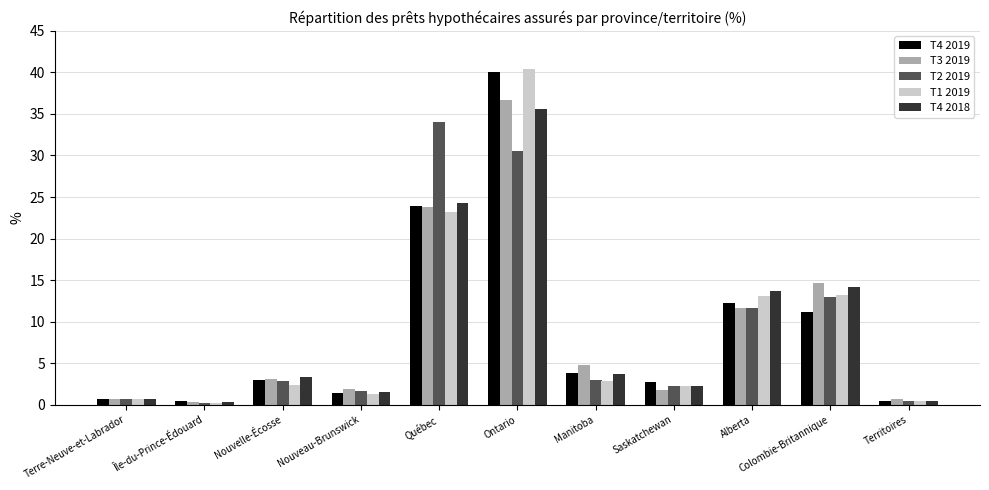

The value of T1 2019 at Alberta is 8.6. True or false?

False